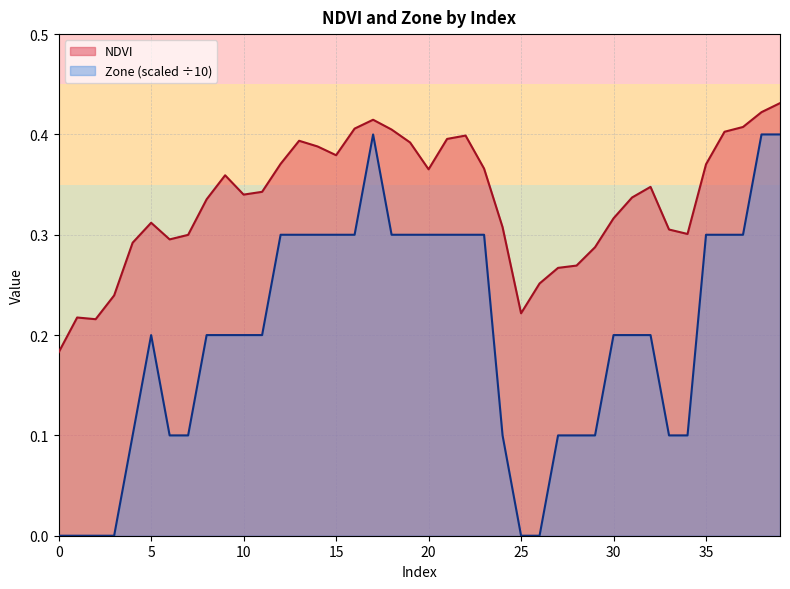

How many lines are shown in the chart?

2